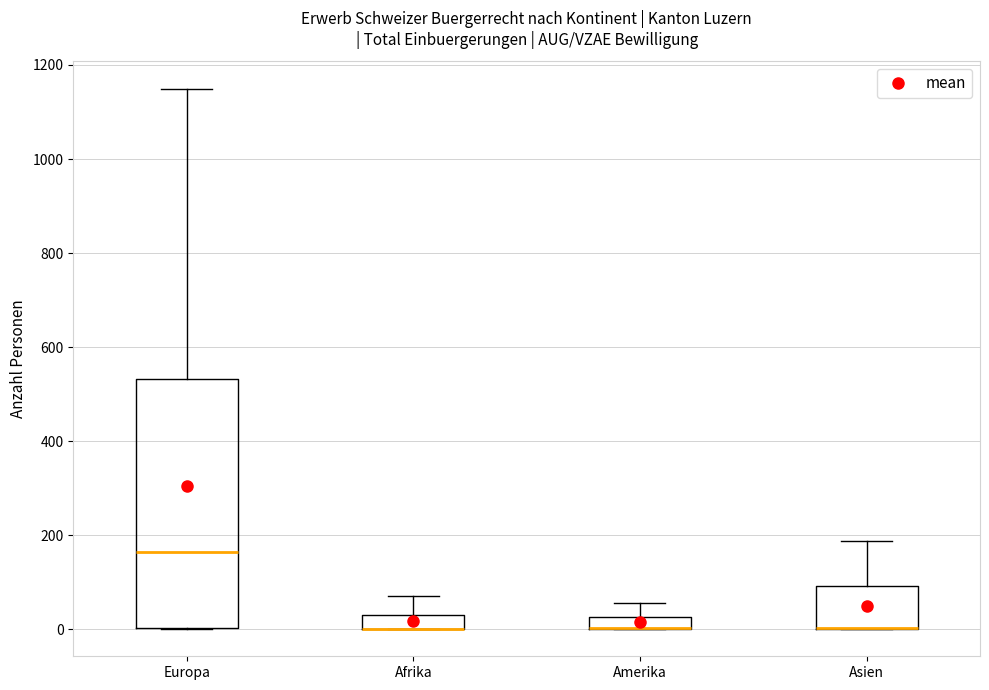

Where is the upper edge of the box for Asien on the y-axis? The values are not printed on the chart, so give them approximately, as read against the axis.

100